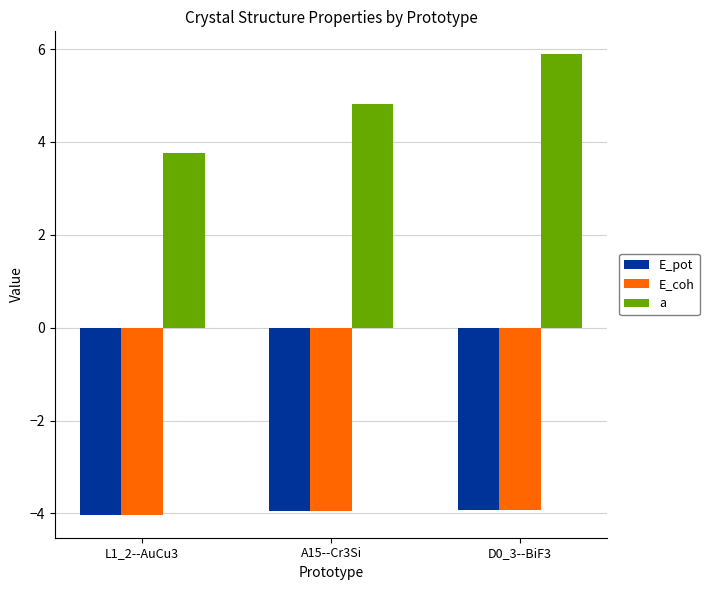

How many groups of bars are there?

3